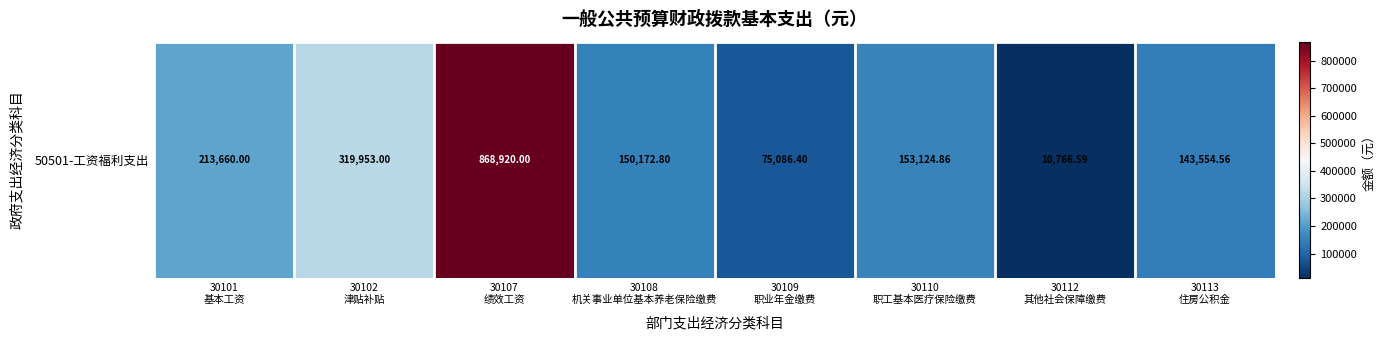

What is the smallest value displayed?

10766.6